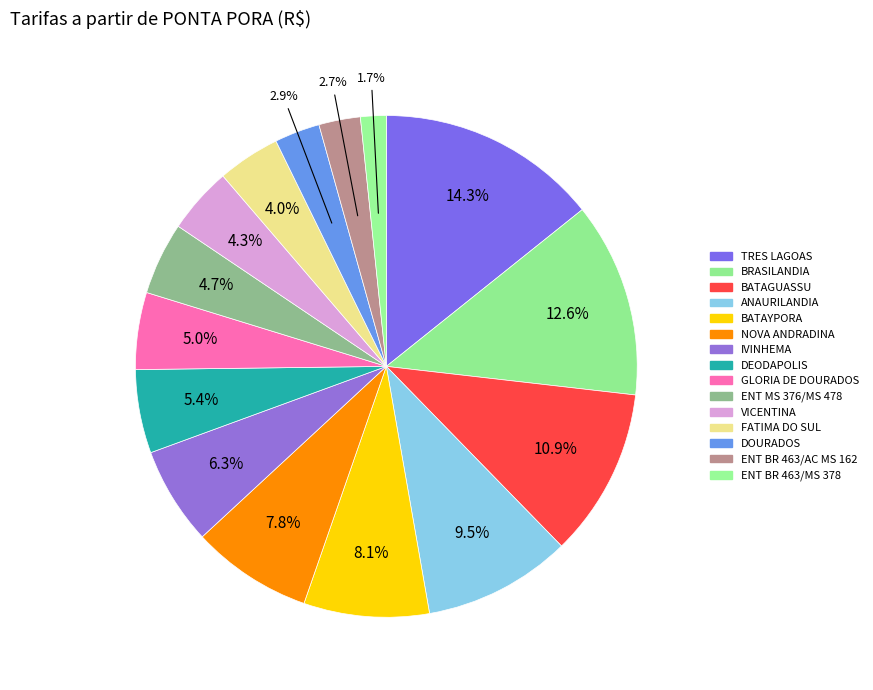

Which slice is the smallest?

ENT BR 463/MS 378